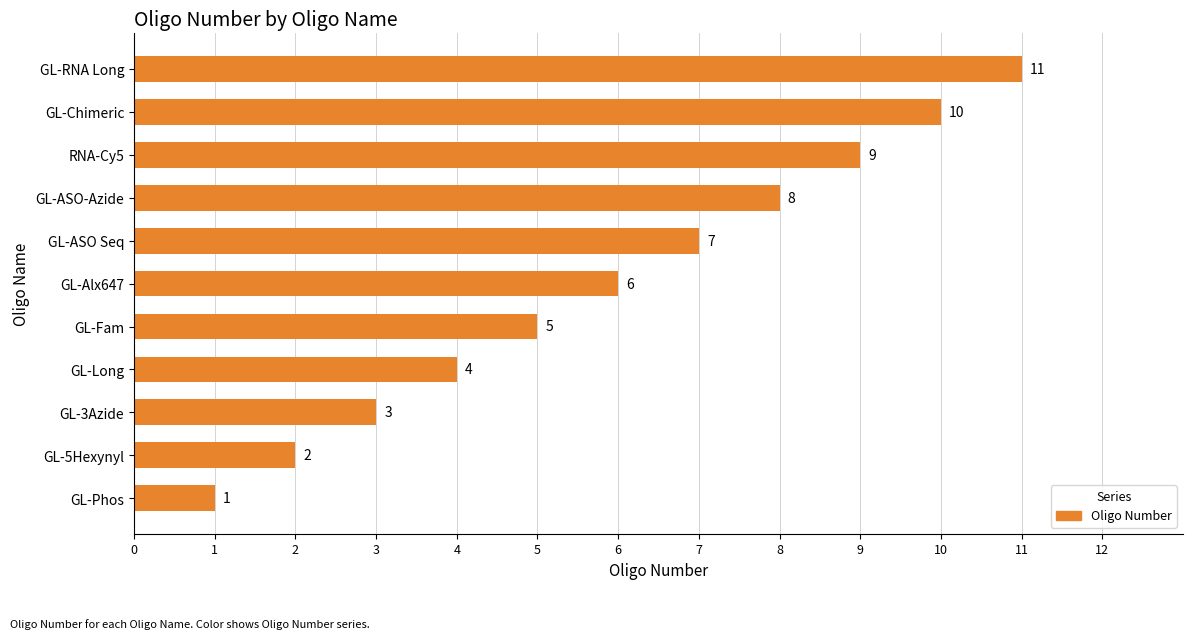

Rank the categories by value from highest to lowest.

GL-RNA Long, GL-Chimeric, RNA-Cy5, GL-ASO-Azide, GL-ASO Seq, GL-Alx647, GL-Fam, GL-Long, GL-3Azide, GL-5Hexynyl, GL-Phos